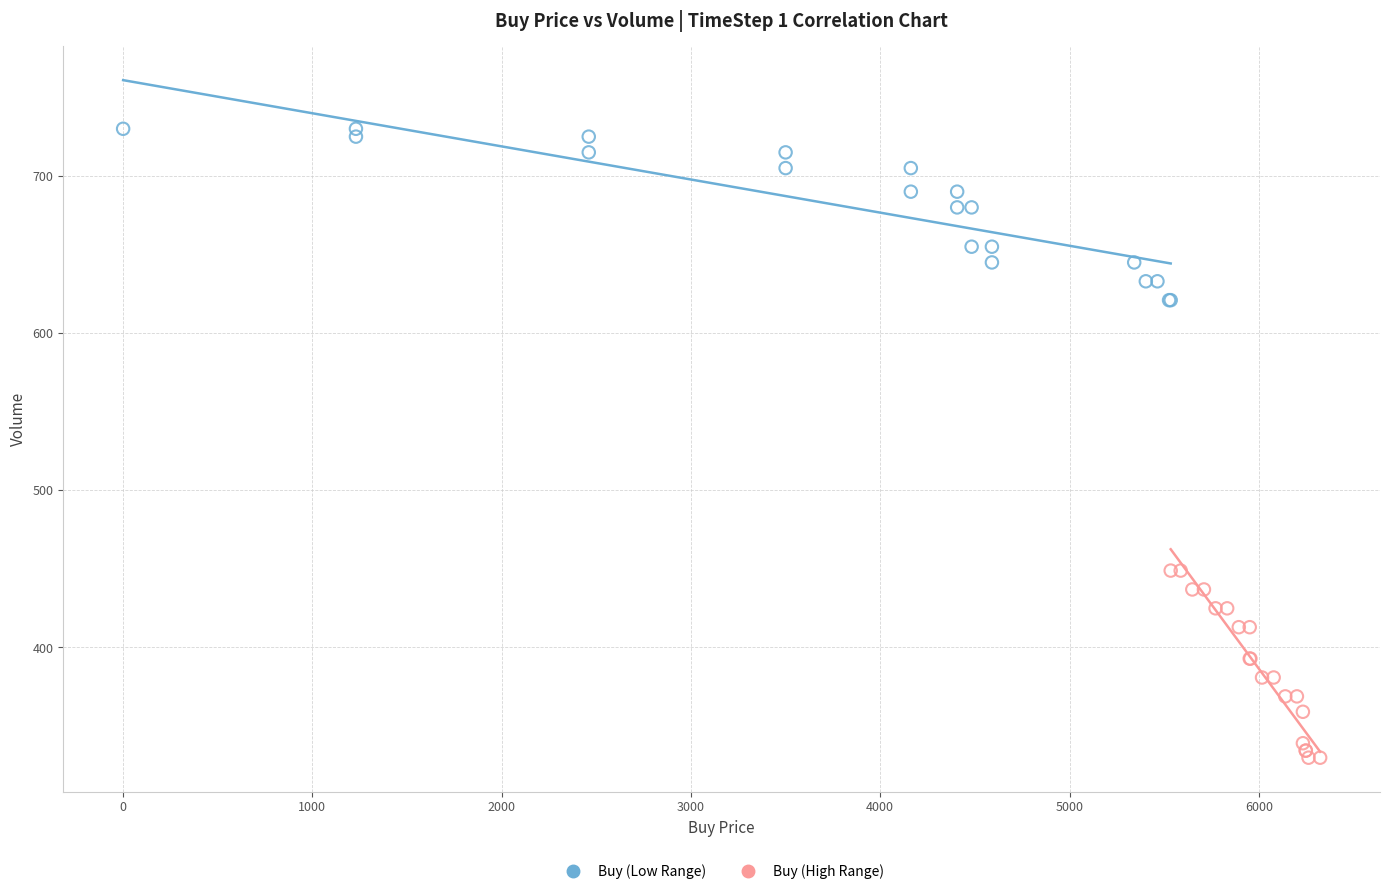

What are all the series names shown in the legend?

Buy (Low Range), Buy (High Range)